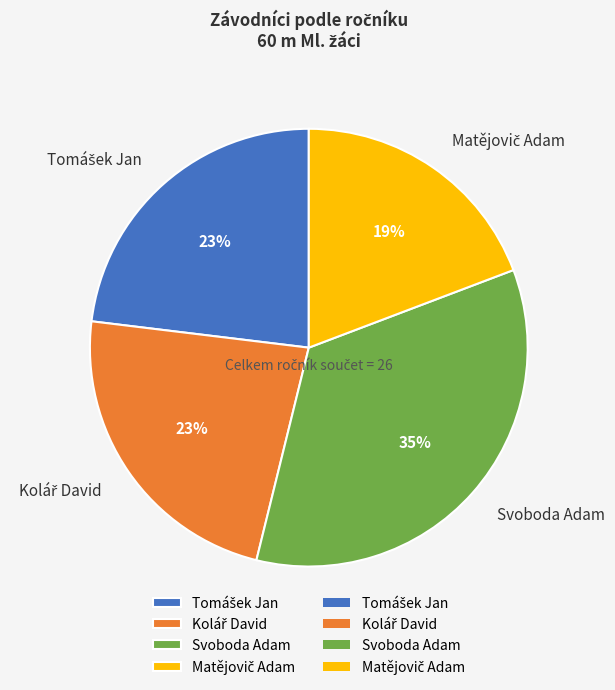

Is there a majority slice in this chart?

No